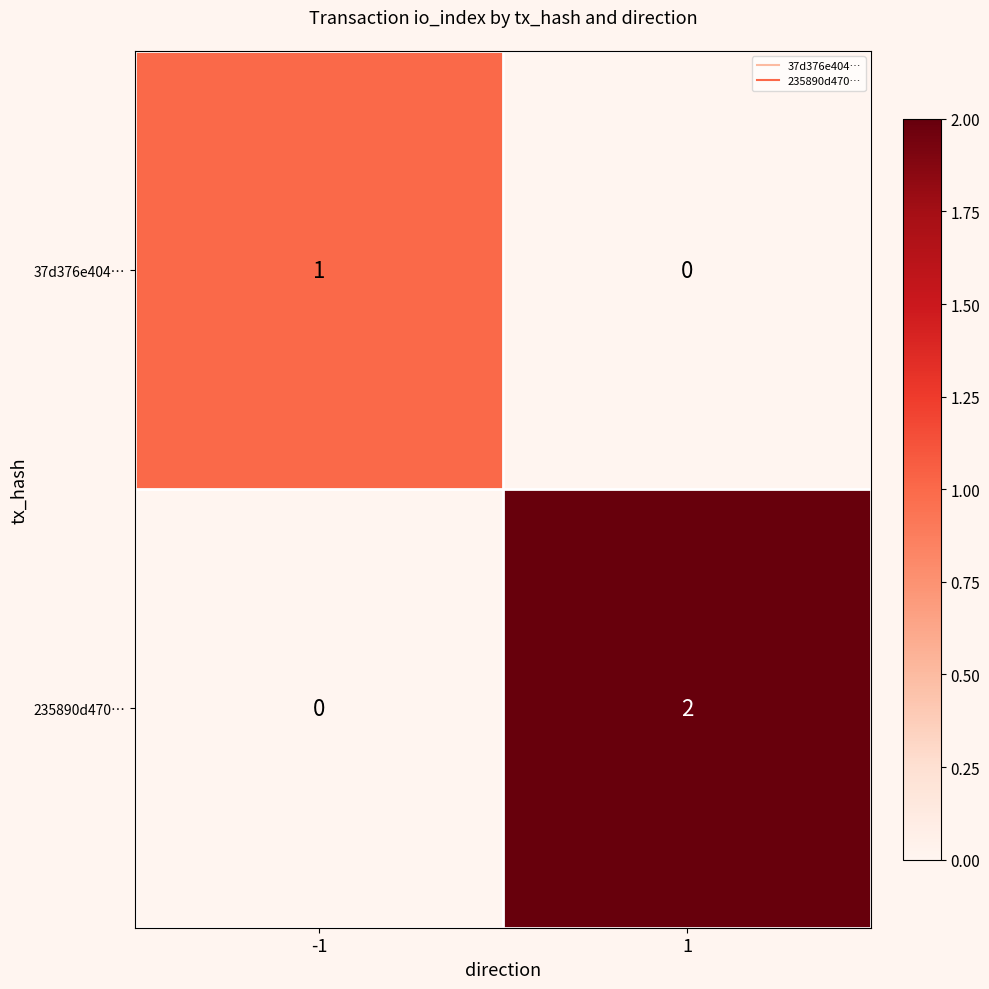

Which series changed the most between -1 and 1?

235890d470…